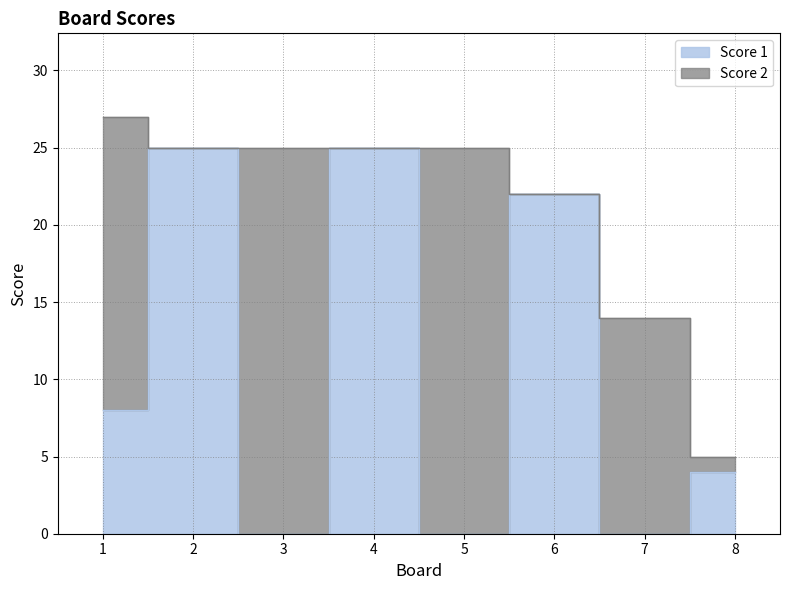

At which category does the data reach its first local valley?

3